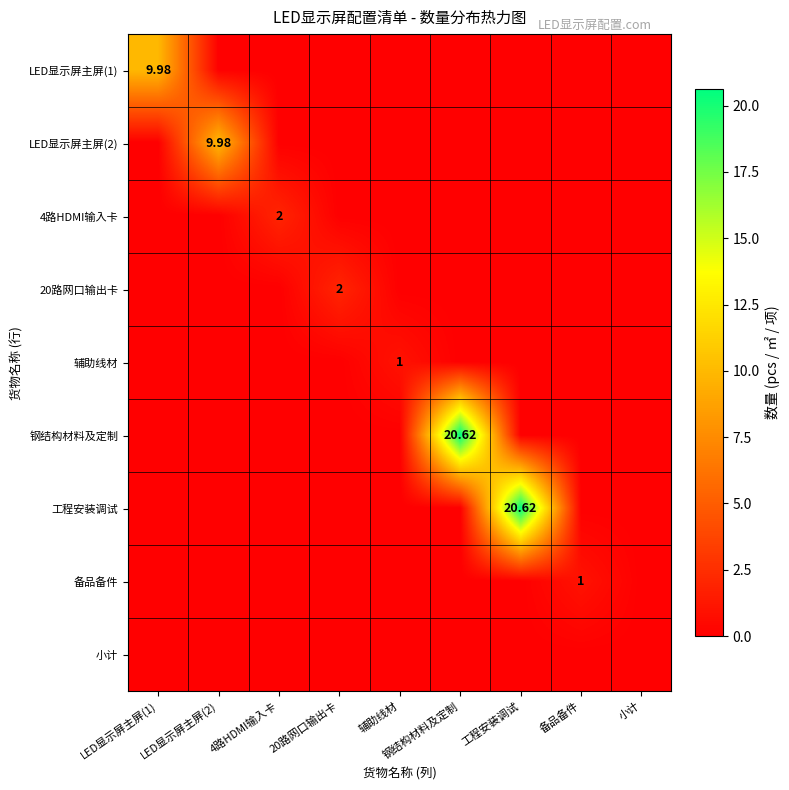

What is the spread (max minus min) of values at 工程安装调试?

20.6